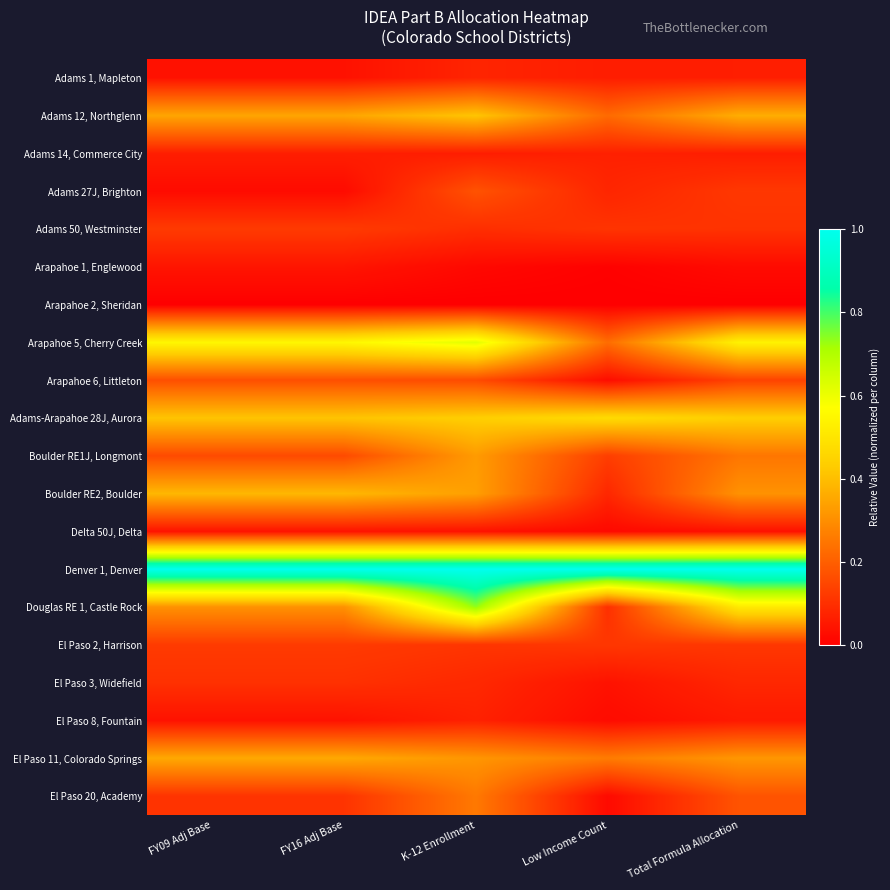

At how many categories does at least one series exceed 0?

5